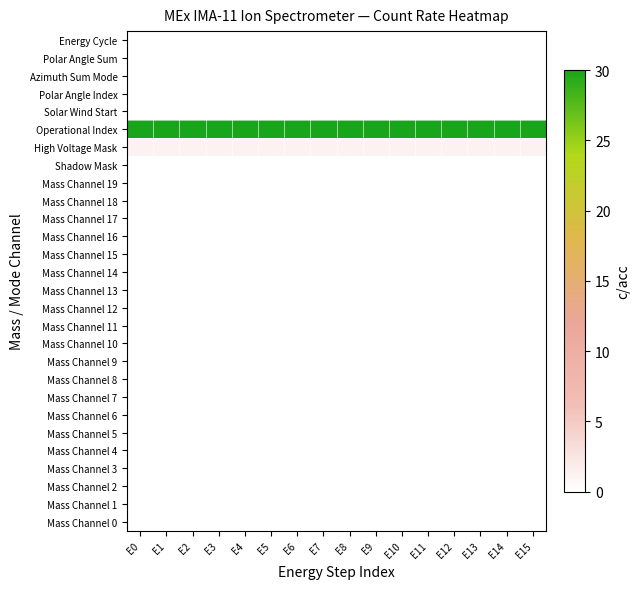

Which has a higher value, E11 or E10?

E11